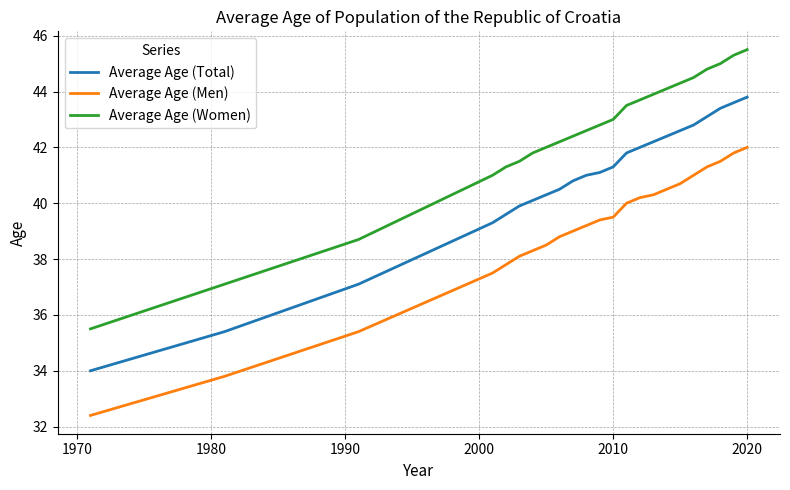

Which series has the largest total across all categories?

Average Age (Women)